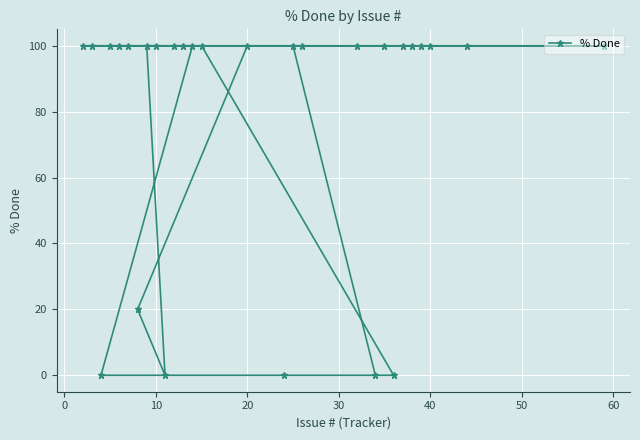

True or false: the data shows 100 at 20.

True